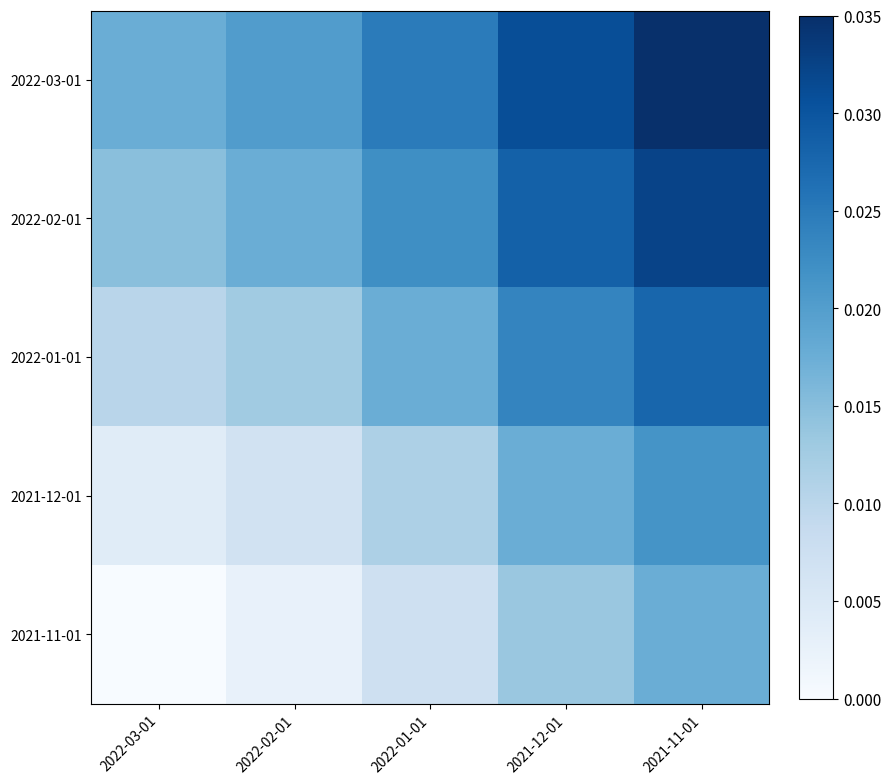

Count the number of data series in this chart.

5